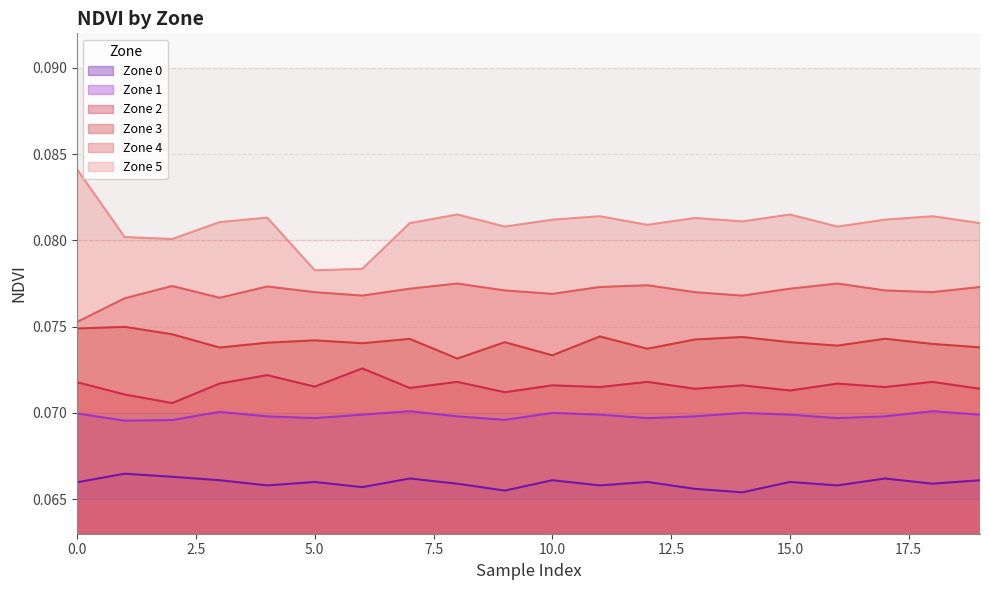

List the series in order of their peak value, lowest first.

Zone 0, Zone 1, Zone 2, Zone 3, Zone 4, Zone 5